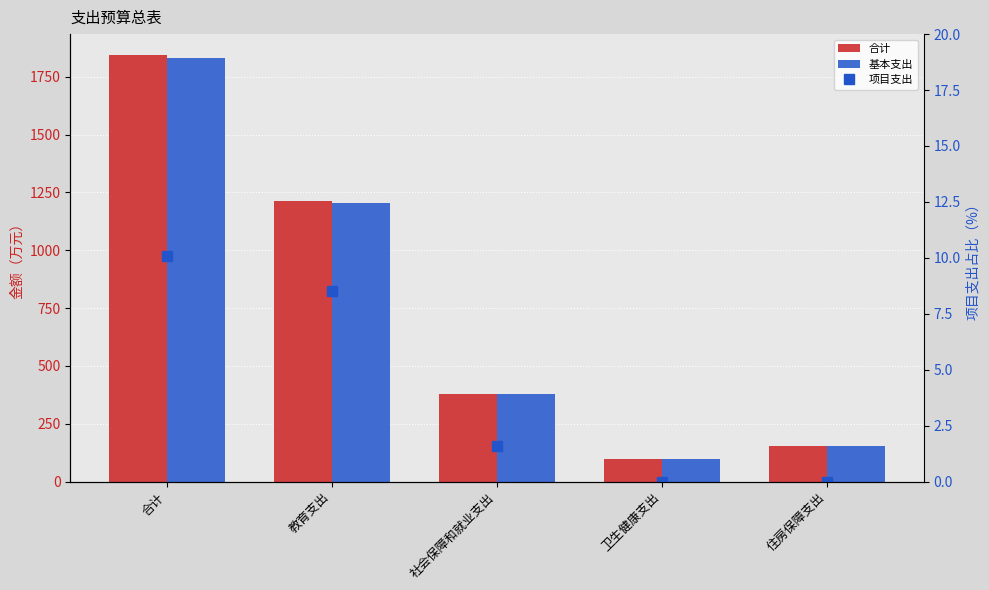

Read the 项目支出 value at 社会保障和就业支出.

1.6